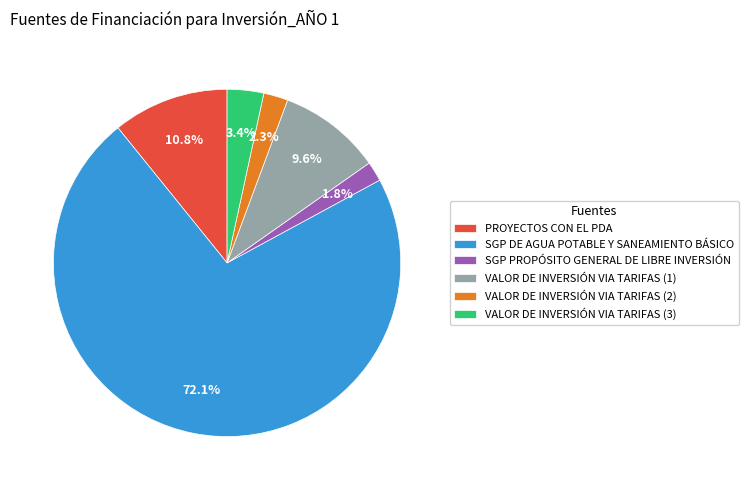

Which slice represents more than half of the pie?

SGP DE AGUA POTABLE Y SANEAMIENTO BÁSICO